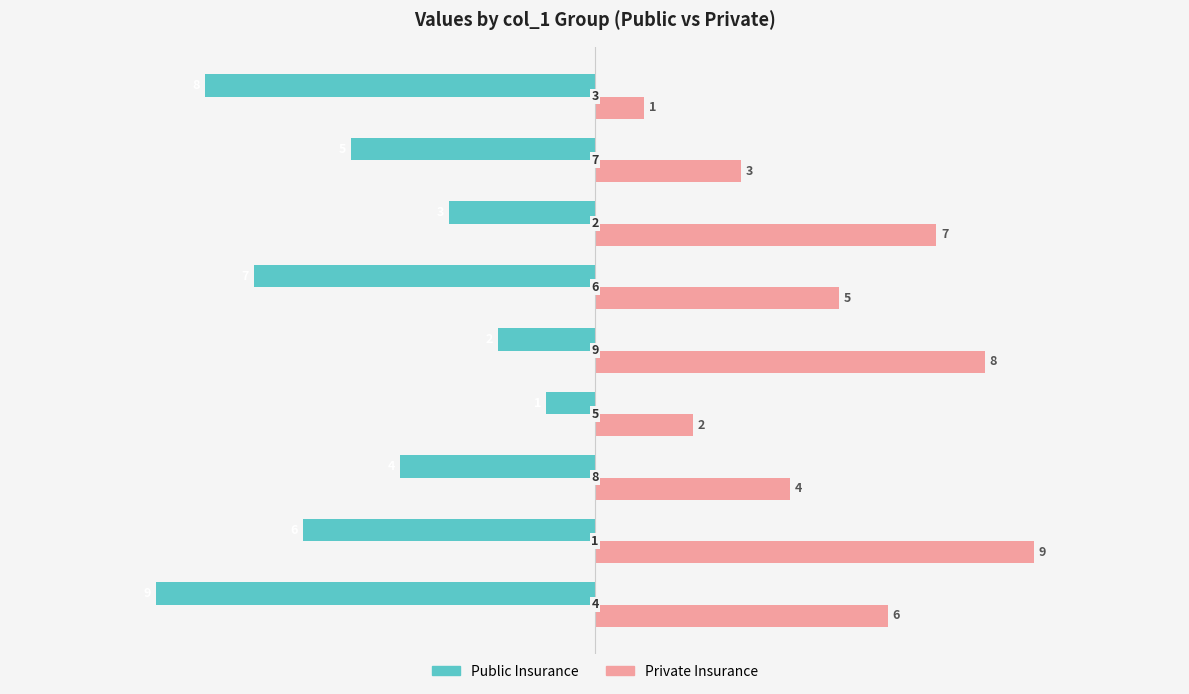

What is the minimum value for Public Insurance?

-9